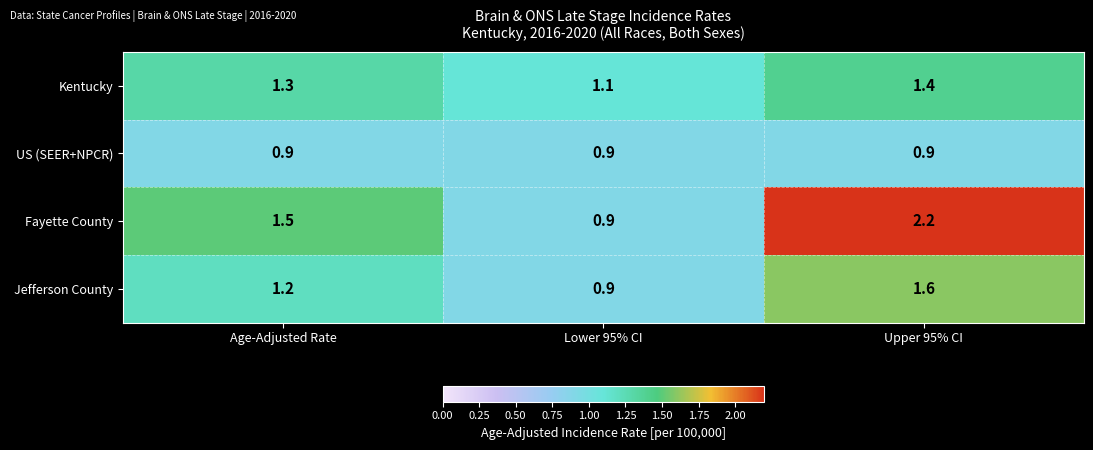

Which series changed the most between Lower 95% CI and Upper 95% CI?

Fayette County